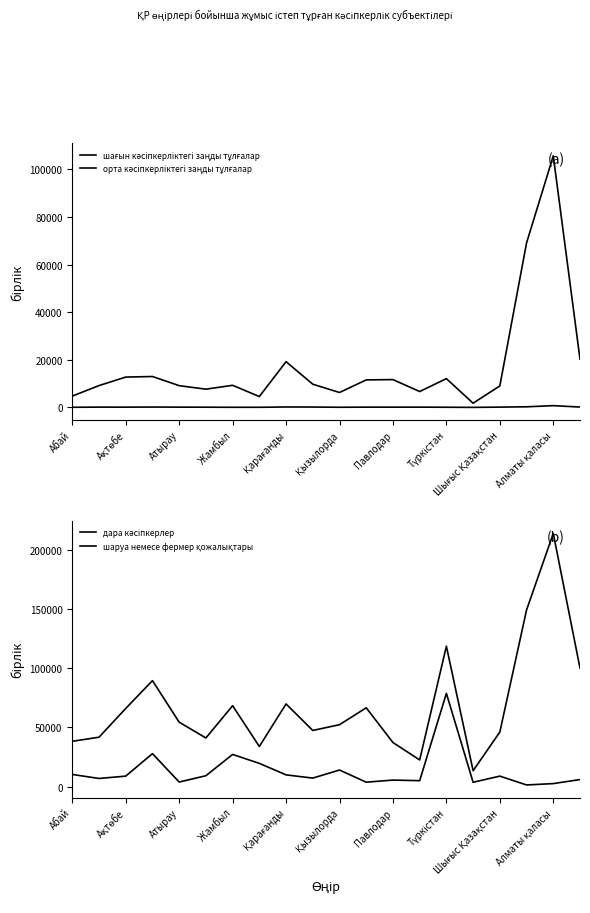

What are all the series names shown in the legend?

шағын кәсіпкерліктегі заңды тұлғалар, орта кәсіпкерліктегі заңды тұлғалар, дара кәсіпкерлер, шаруа немесе фермер қожалықтары